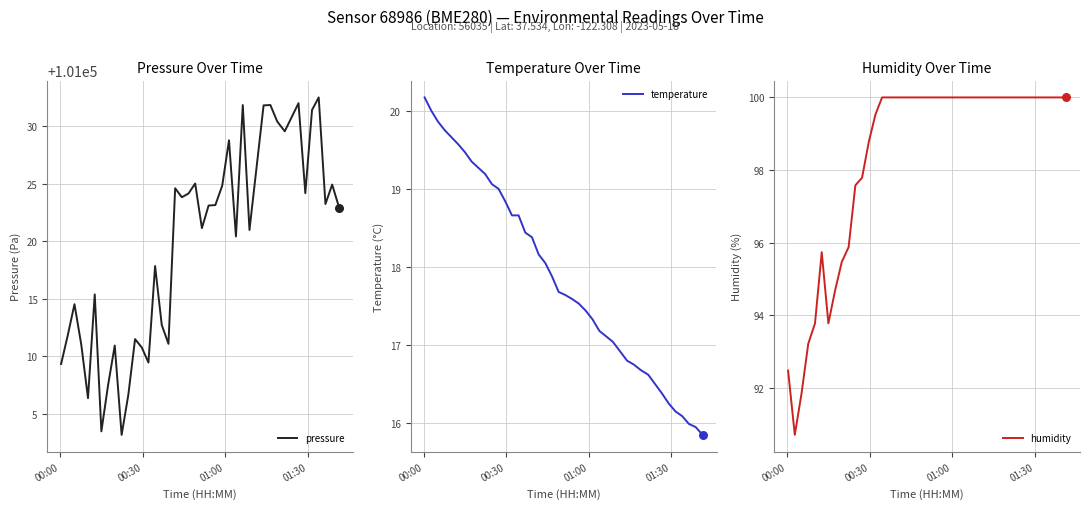

Which series contains the lowest Y value?

temperature